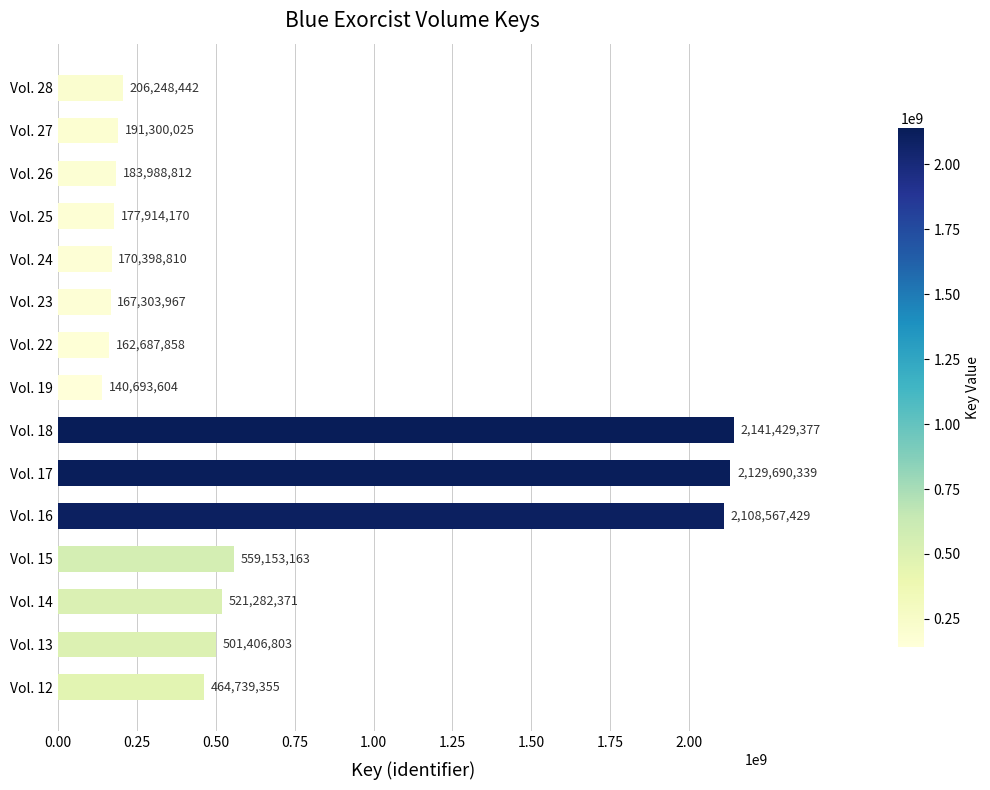

How many distinct data groups are displayed?

1